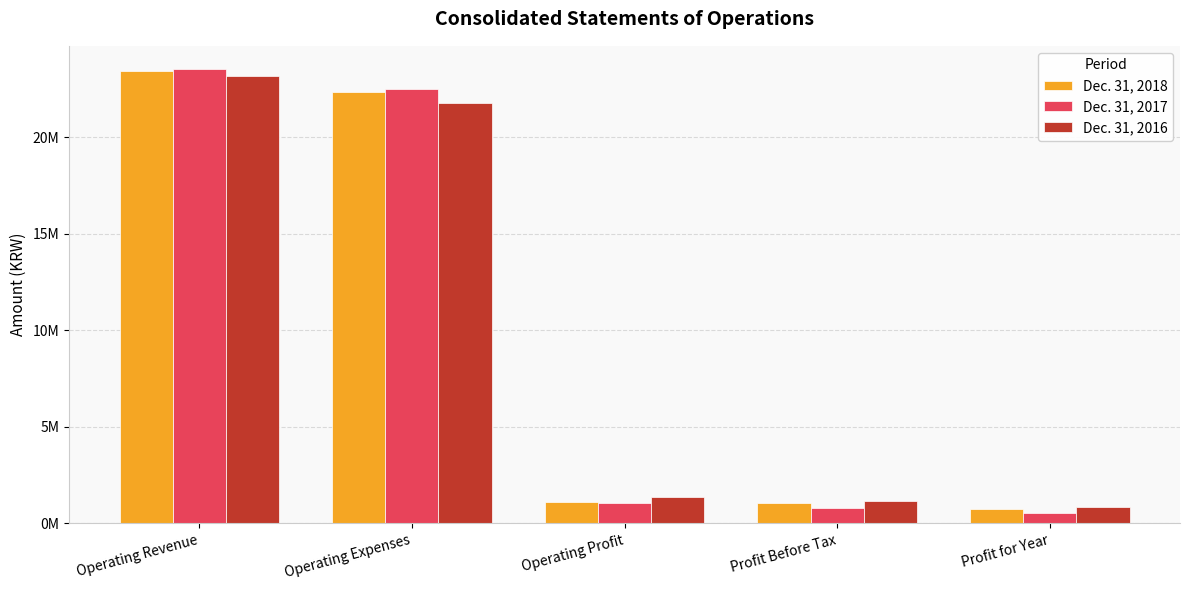

Rank the categories by Dec. 31, 2017 value from highest to lowest.

Operating Revenue, Operating Expenses, Operating Profit, Profit Before Tax, Profit for Year